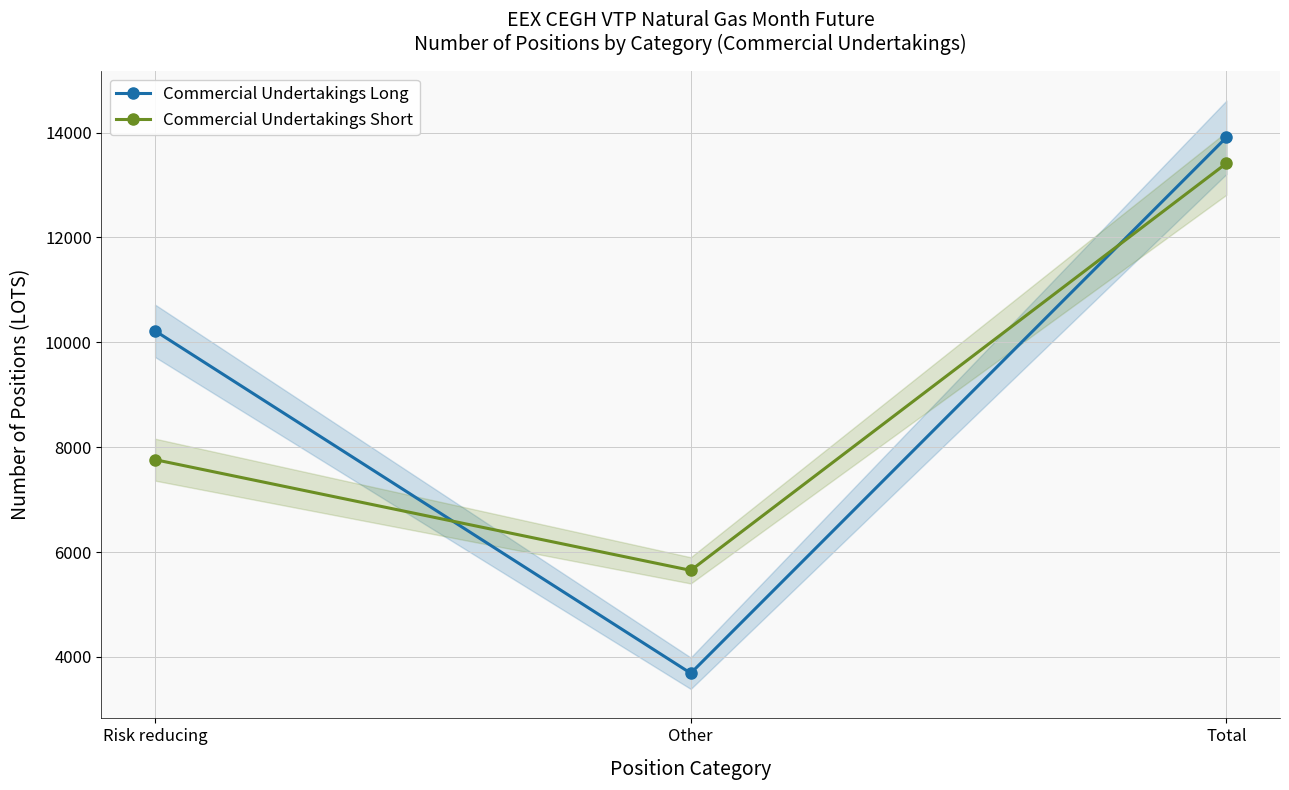

What is the value of the Commercial Undertakings Short point at the 1st from the left?

7763